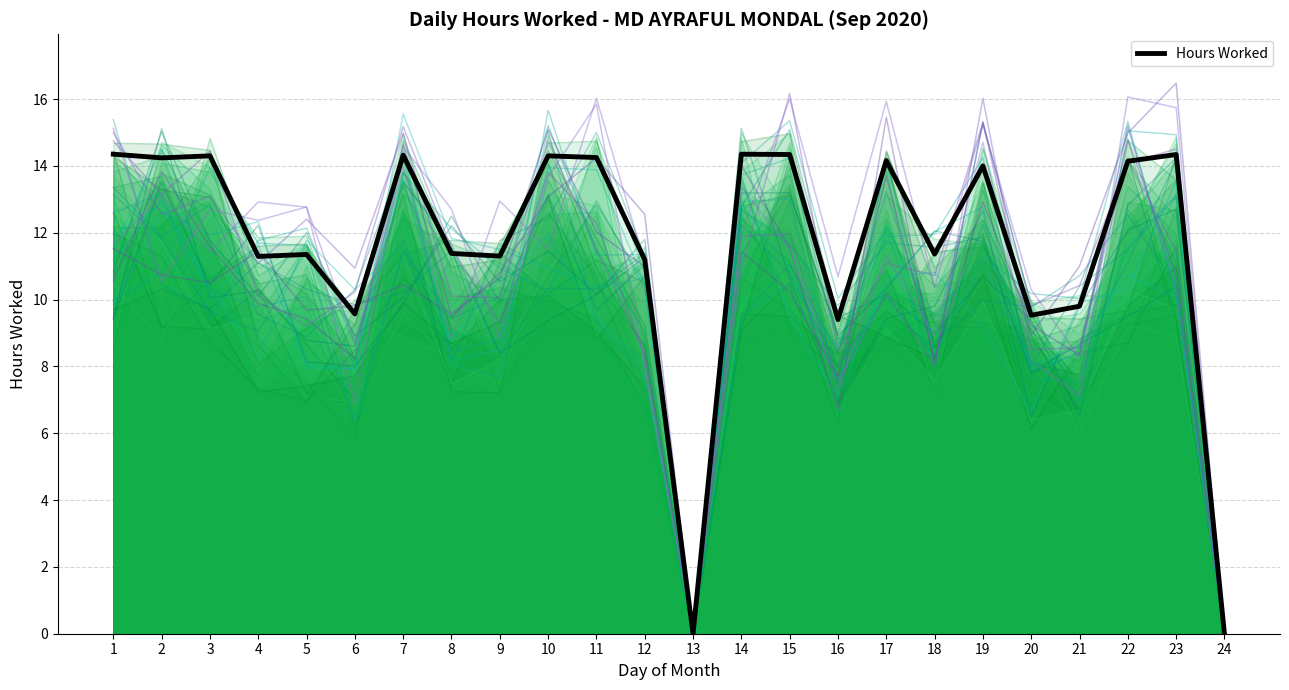

Which category has the highest value across all series?

1